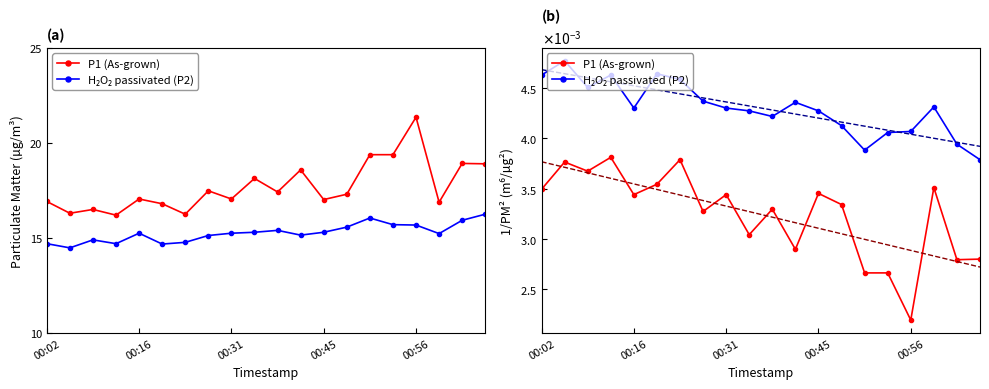

Is it true that P1 (As-grown) equals 0.0 at 00:16?

True